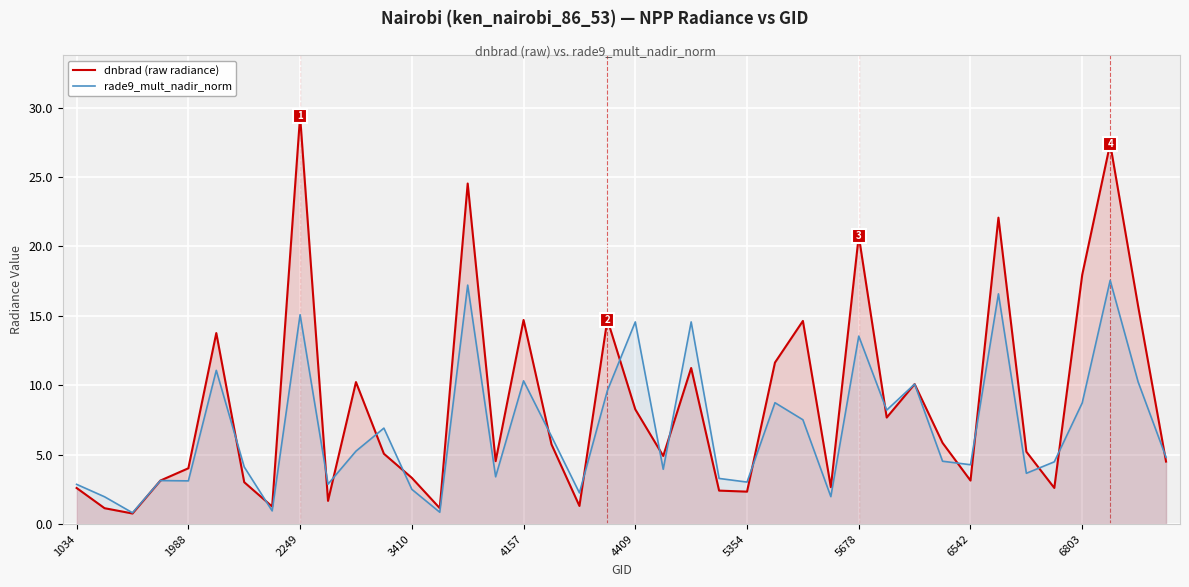

At how many categories does at least one series exceed 10?

16